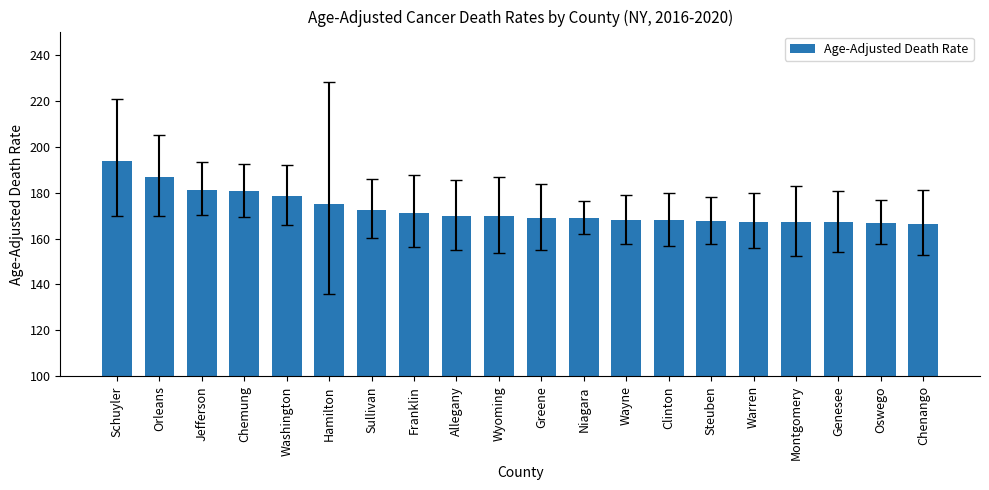

Read the value at Genesee.

167.1